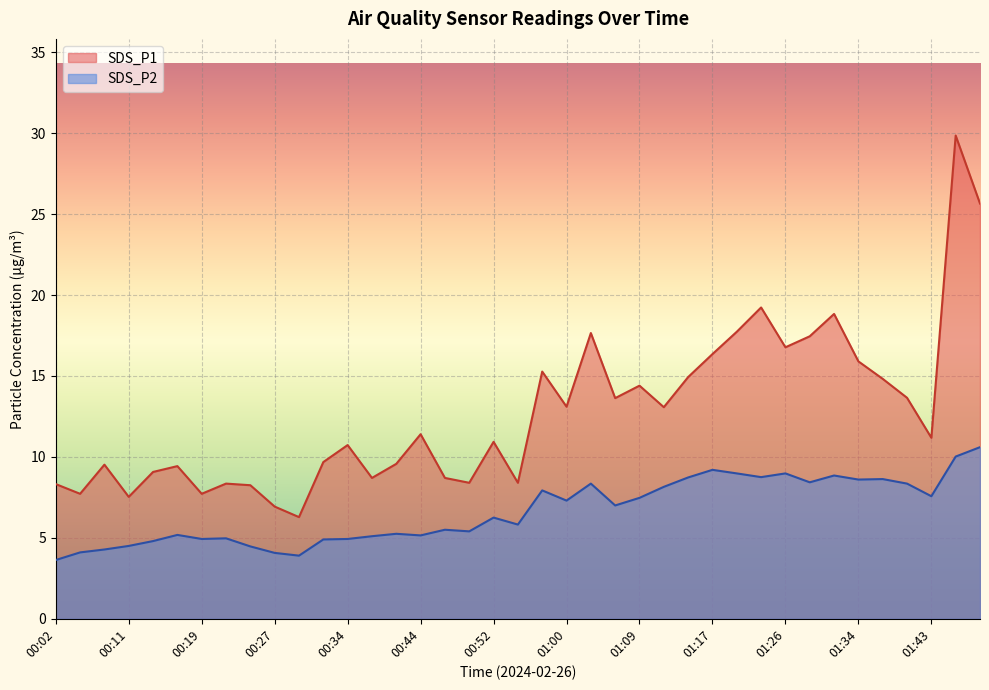

What value does the SDS_P2 series have at 00:42?

5.2